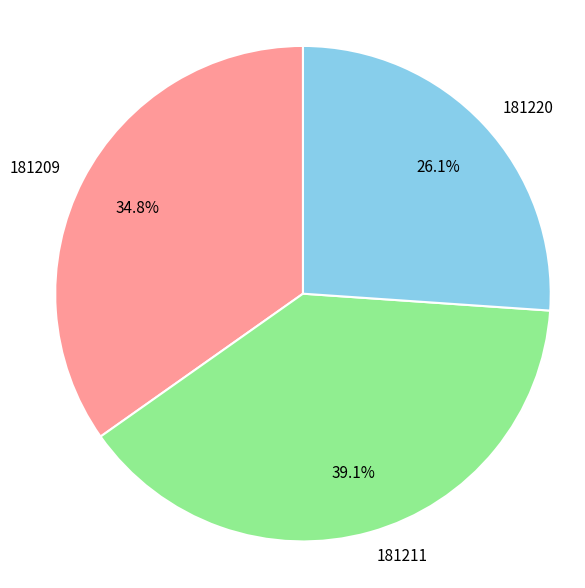

What is the ratio of the value at 181209 to the value at 181211?

0.9